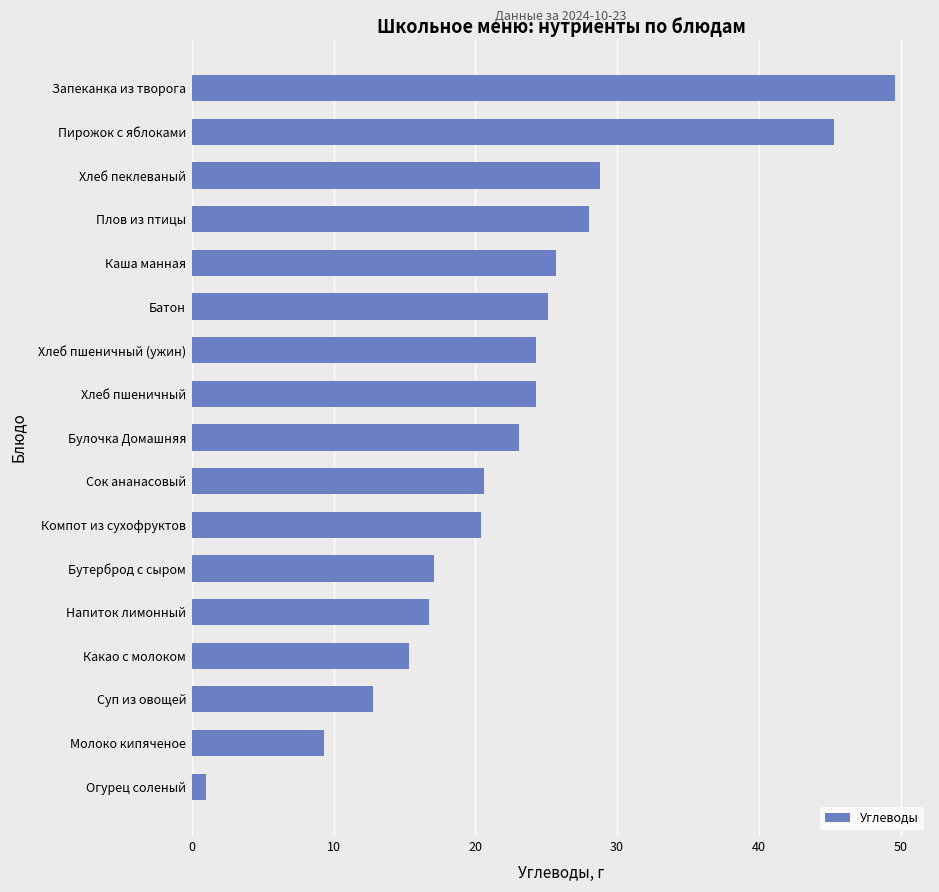

What is the ratio of the value at Плов из птицы to the value at Хлеб пшеничный (ужин)?

1.2